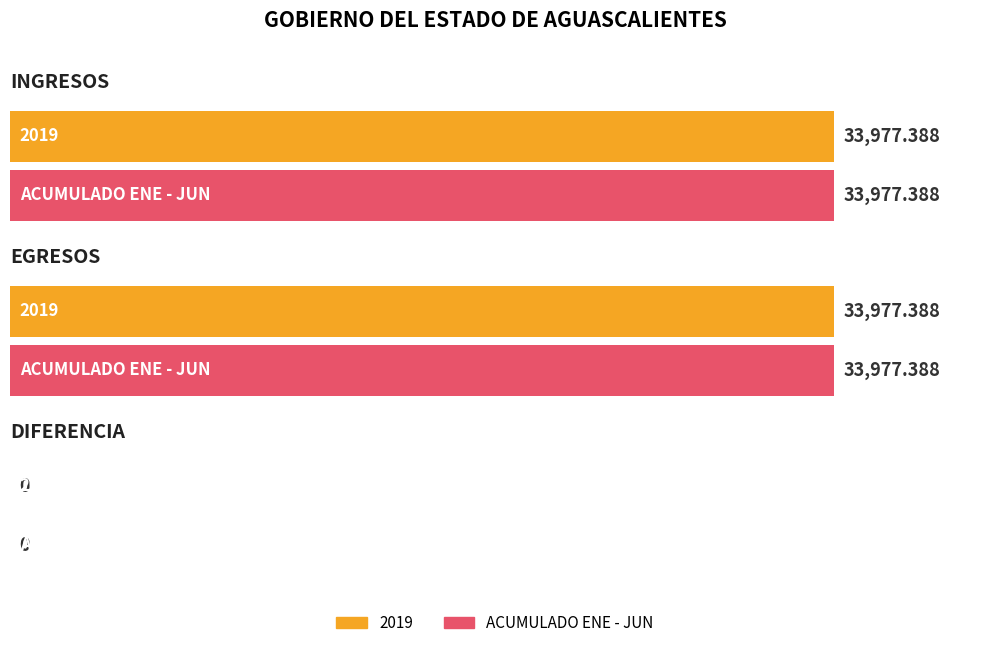

At how many categories does at least one series exceed 12632?

2